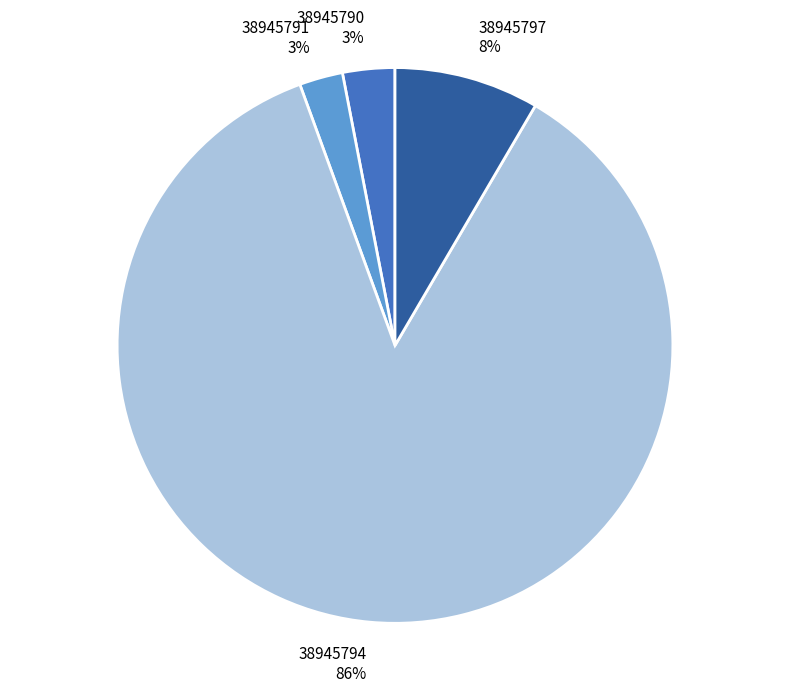

To the nearest percent, what is the difference between the 38945794 and 38945790 slice percentages?

83%